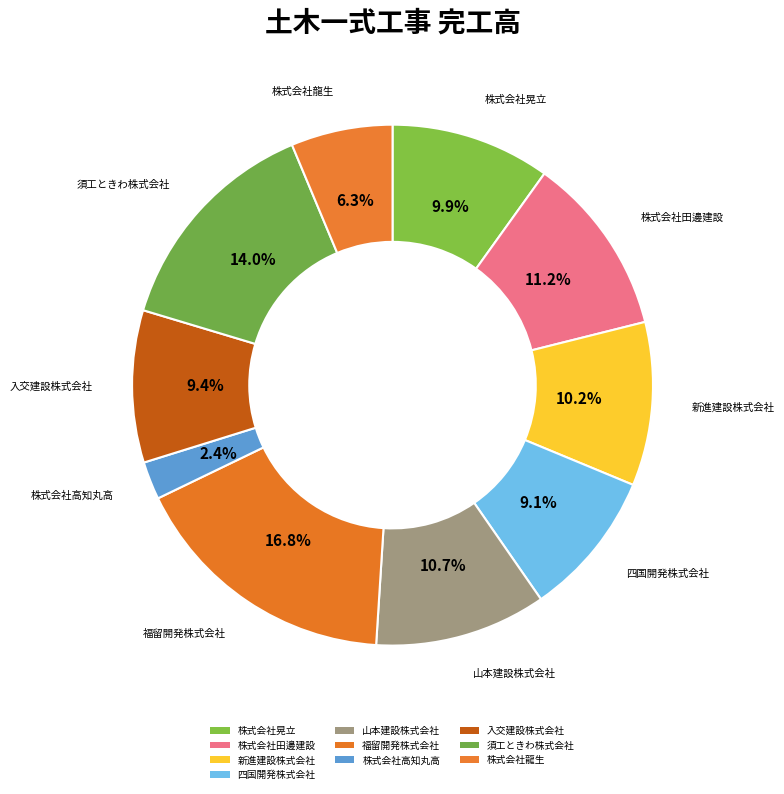

Is there a majority slice in this chart?

No